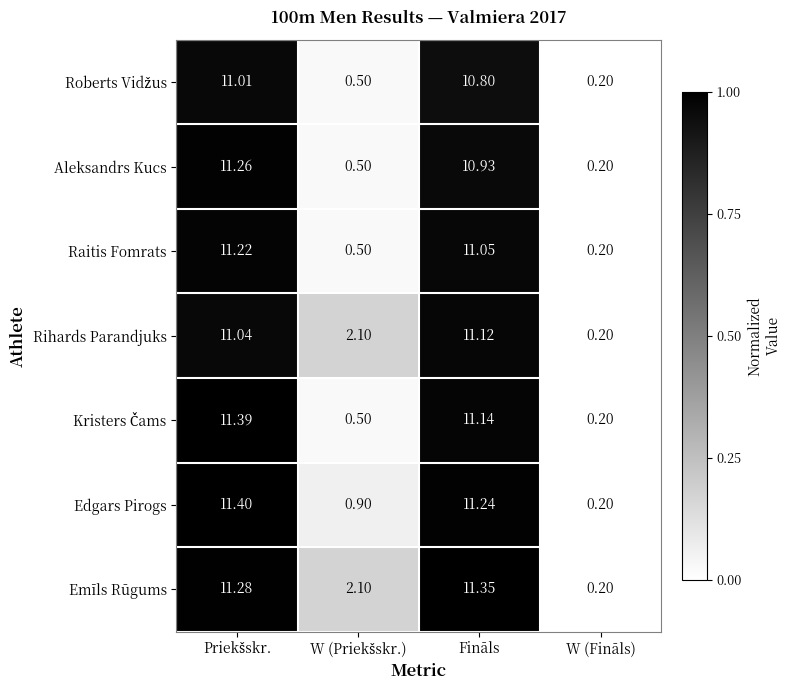

Which series has the widest spread of values?

Edgars Pirogs